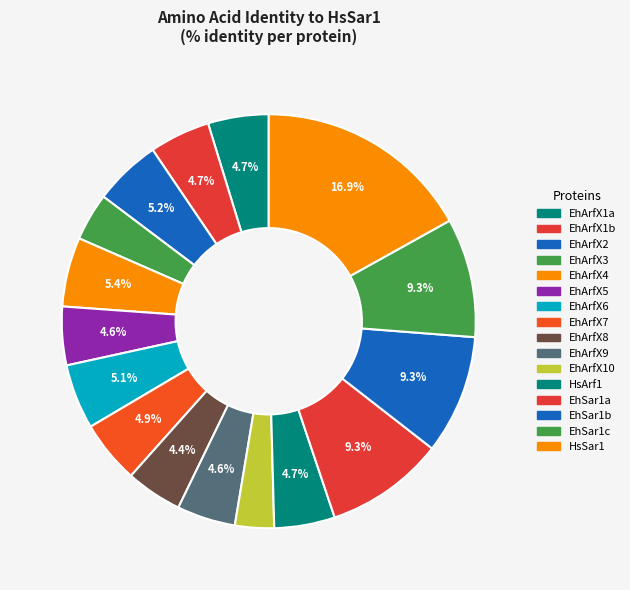

How much of the chart is everything except EhArfX1b?

95.3%